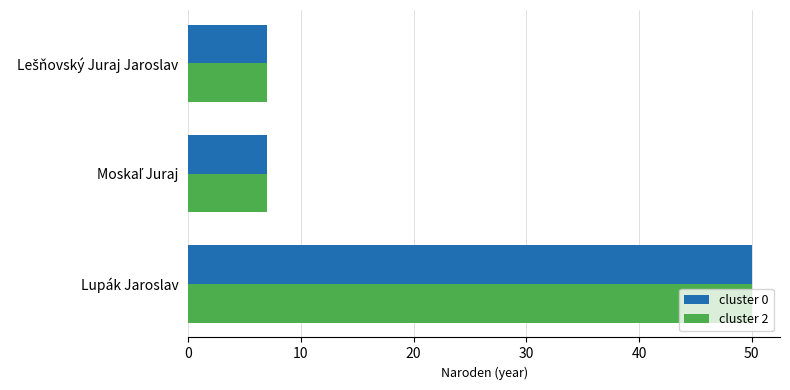

How many cluster 0 values are between 7 and 50?

3